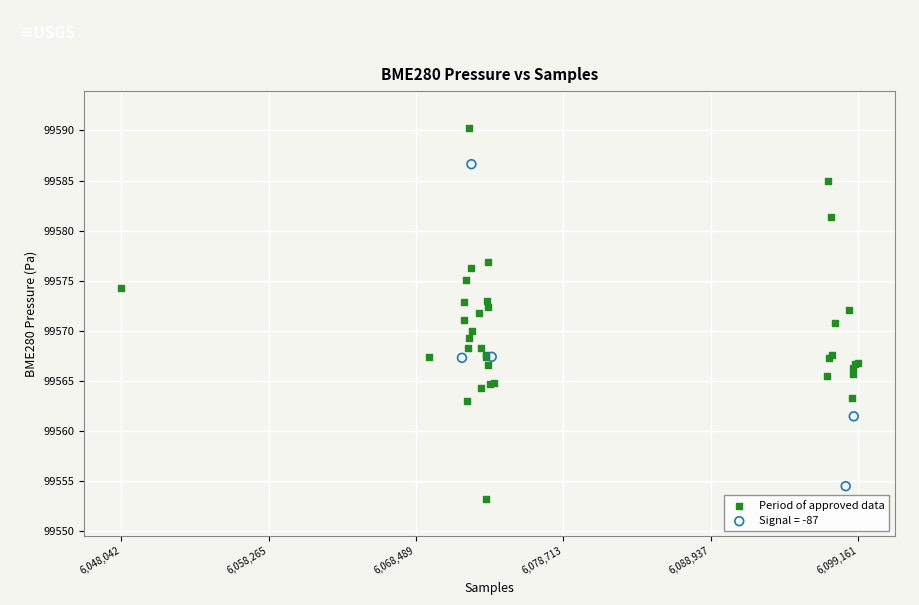

Which series contains the highest Y value?

Period of approved data